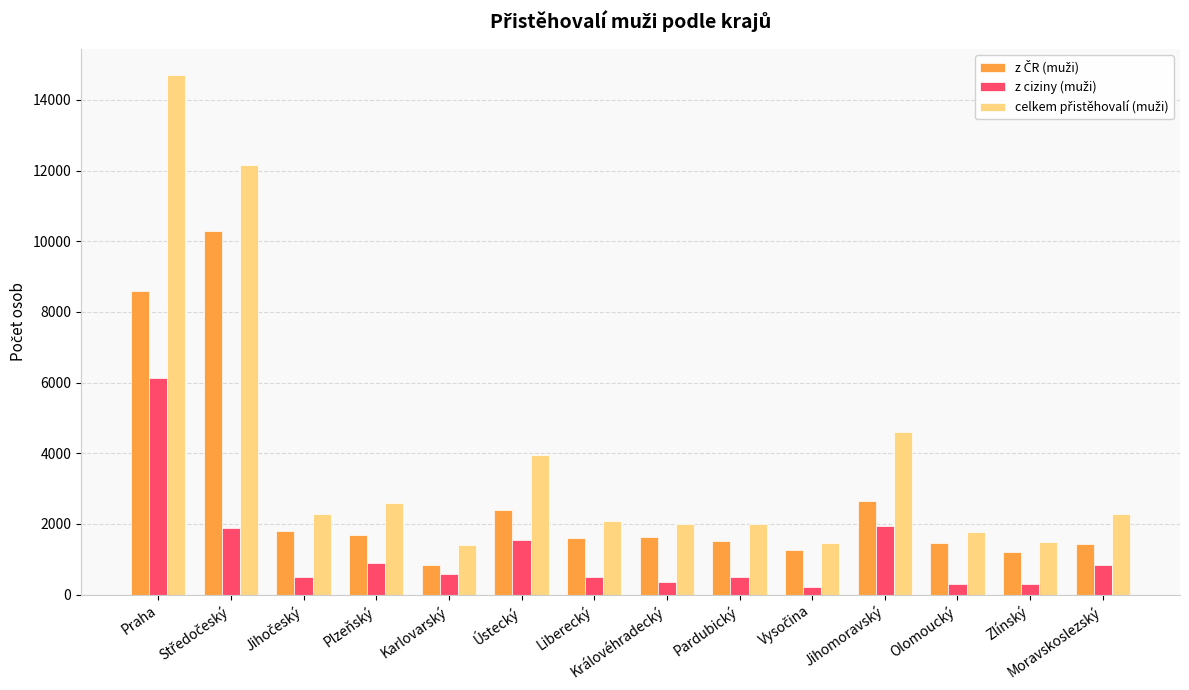

How many data points does each series have?

14